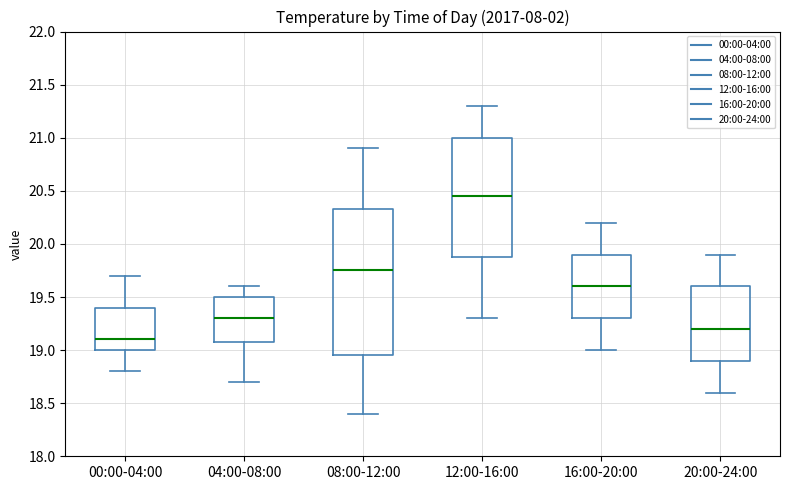

Reading left to right, read every box against the y-axis: the position of its median line, the range the box covers, and the ends of its whiskers. The values are not printed on the chart, so give them approximately, as read against the axis.

00:00-04:00: median 19.10, box 19.00 to 19.40, whiskers 18.80 to 19.70
04:00-08:00: median 19.30, box 19.10 to 19.50, whiskers 18.70 to 19.60
08:00-12:00: median 19.75, box 18.95 to 20.35, whiskers 18.40 to 20.90
12:00-16:00: median 20.45, box 19.90 to 21.00, whiskers 19.30 to 21.30
16:00-20:00: median 19.60, box 19.30 to 19.90, whiskers 19.00 to 20.20
20:00-24:00: median 19.20, box 18.90 to 19.60, whiskers 18.60 to 19.90